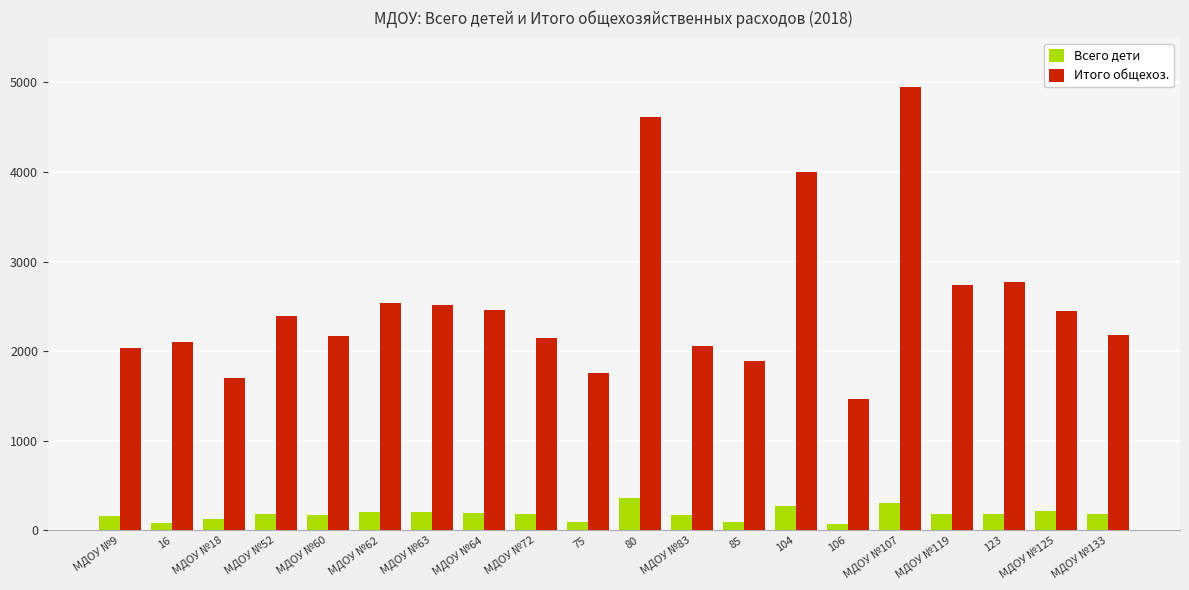

What position from the left is МДОУ №83?

12